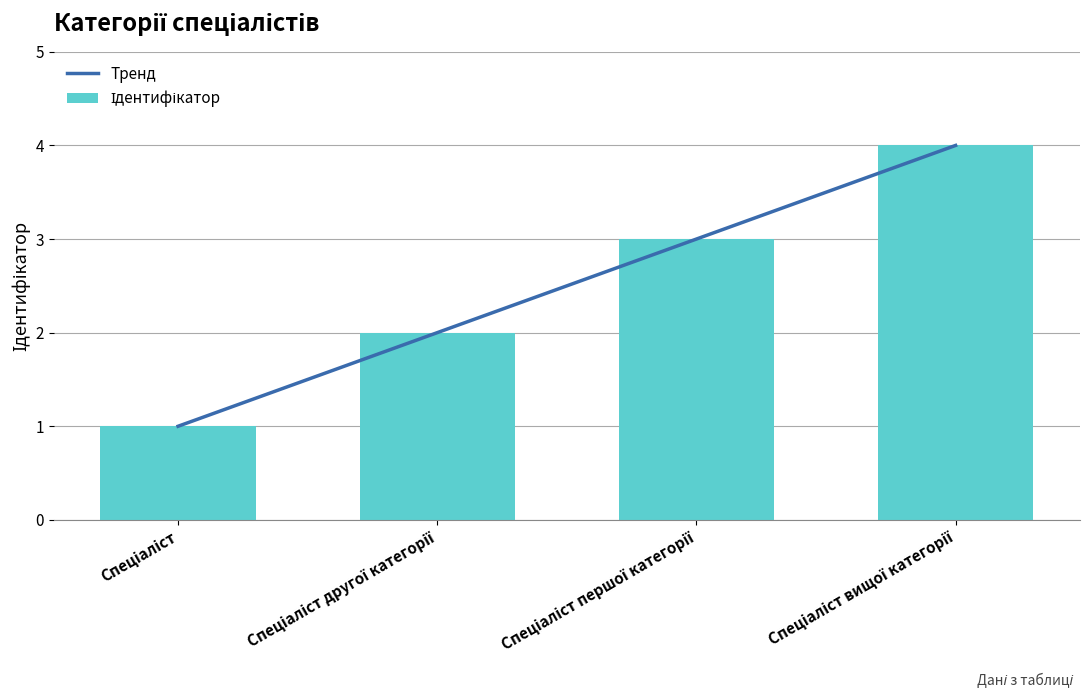

What position from the left is Спеціаліст?

1